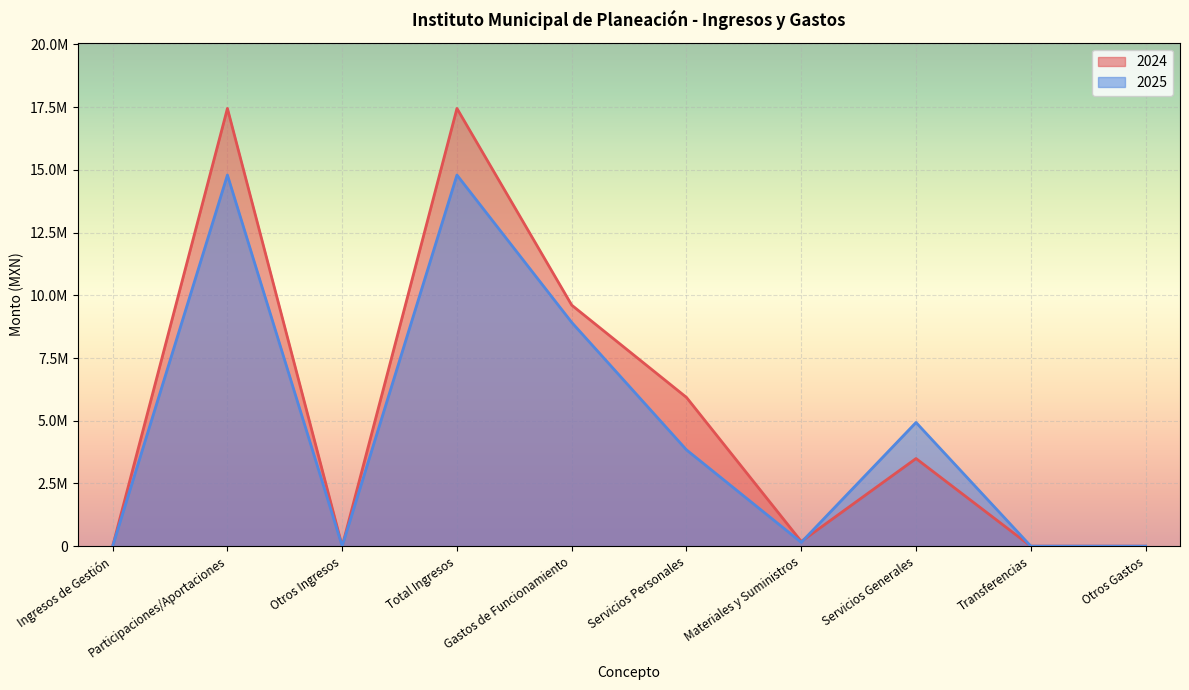

Reading right to left, what are all the values shown in this chart?

2024: 0.0	0.0	3493146.2	185824.6	5929485.6	9608456.4	17450895.4	0.0	17450895.0	0.4
2025: 0.0	0.0	4930574.0	151610.6	3838367.1	8920551.8	14795728.4	0.0	14795728.4	0.0